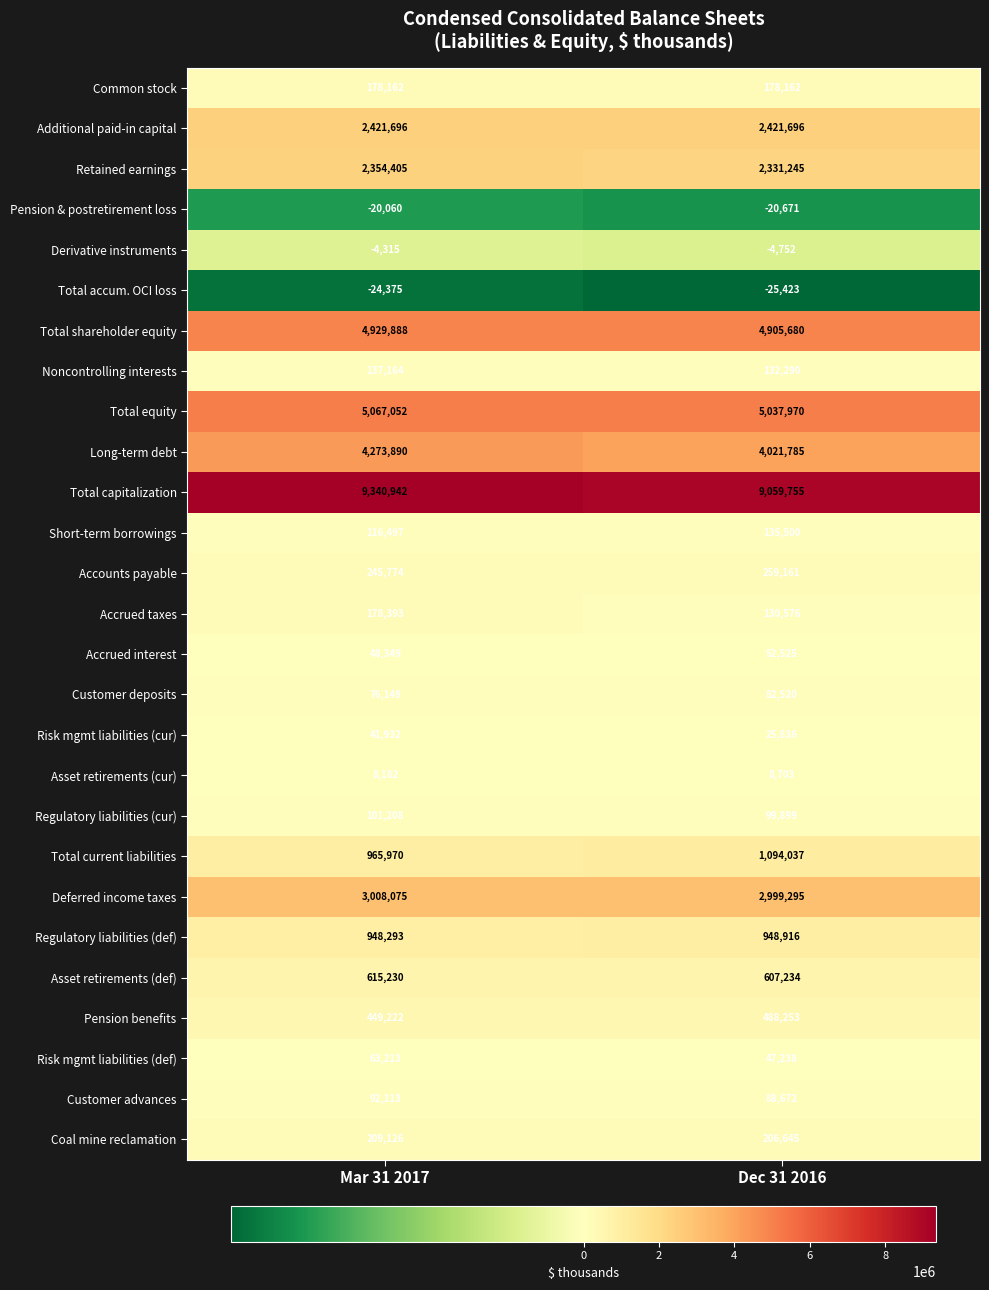

What value does the Regulatory liabilities (cur) series have at Mar 31 2017, to the nearest 10?

101210